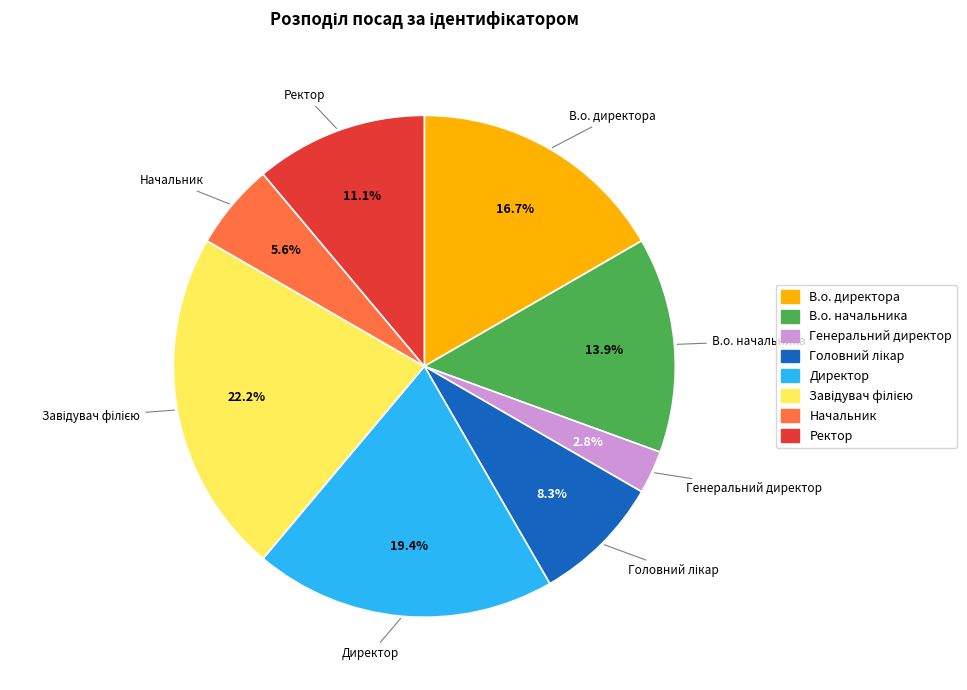

Is it true that Ректор is 4% of the pie?

False